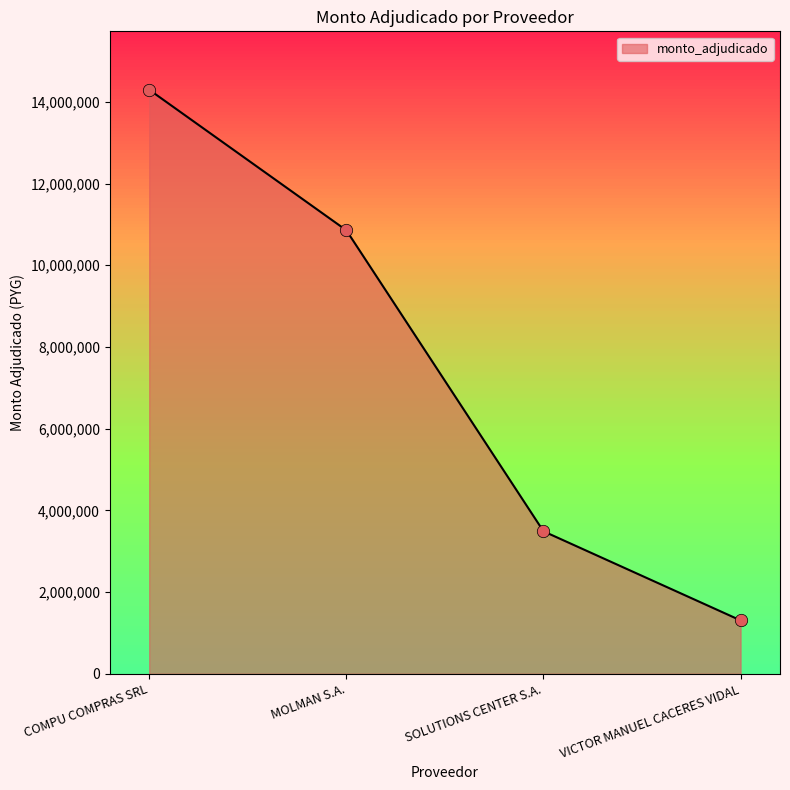

Approximately how many times larger is the value at VICTOR MANUEL CACERES VIDAL compared to SOLUTIONS CENTER S.A.?

0.4